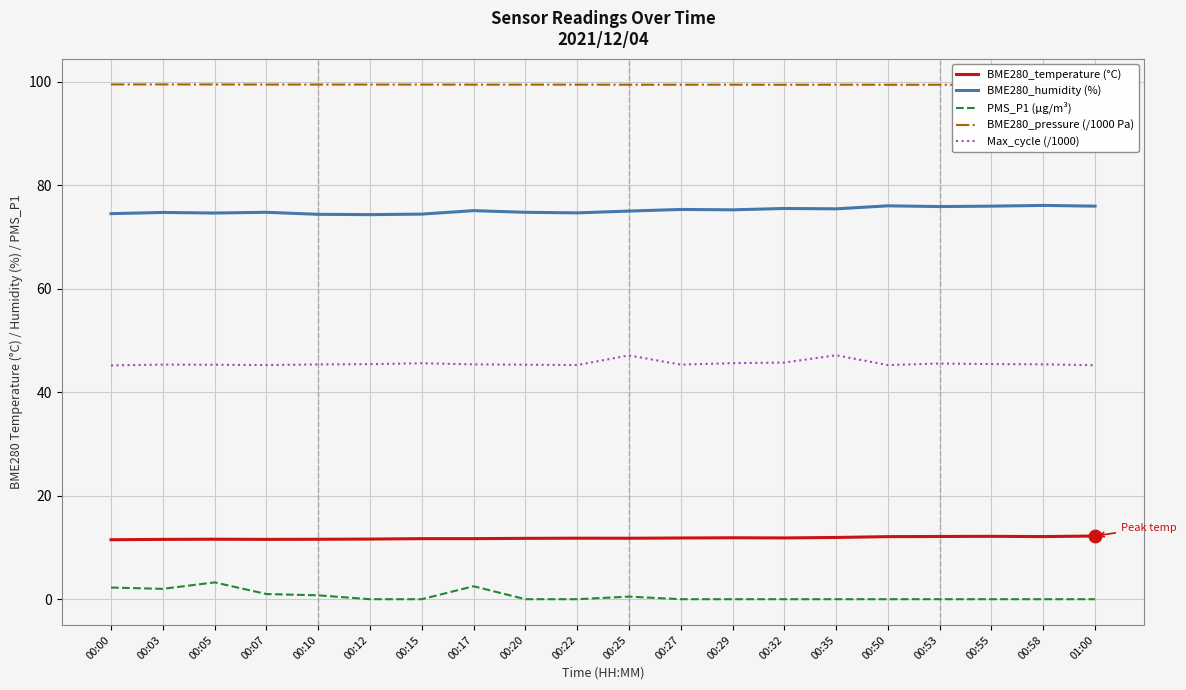

At which category does the chart reach its peak across all series?

00:03